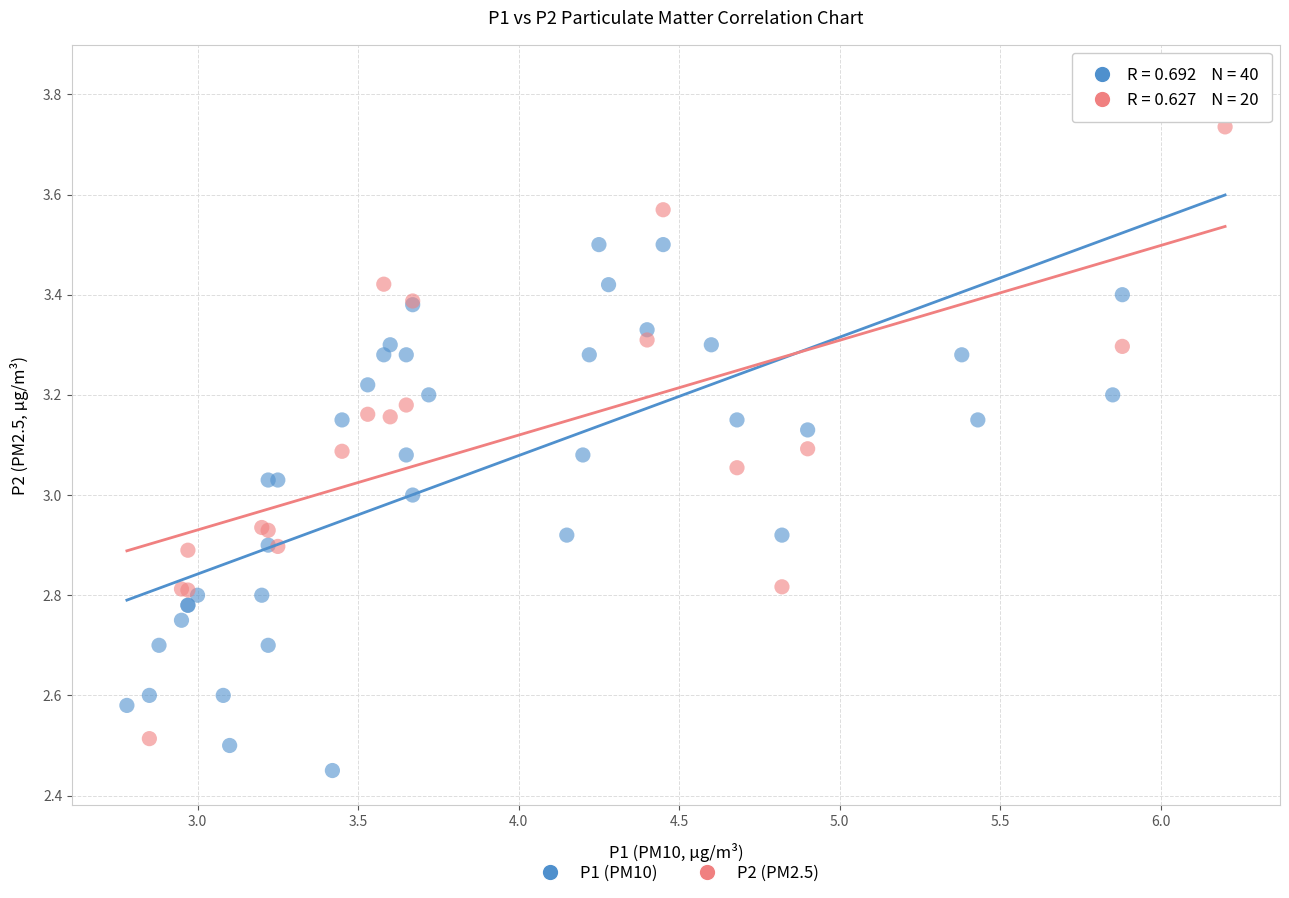

Which series reaches the minimum Y coordinate?

P1 (PM10)